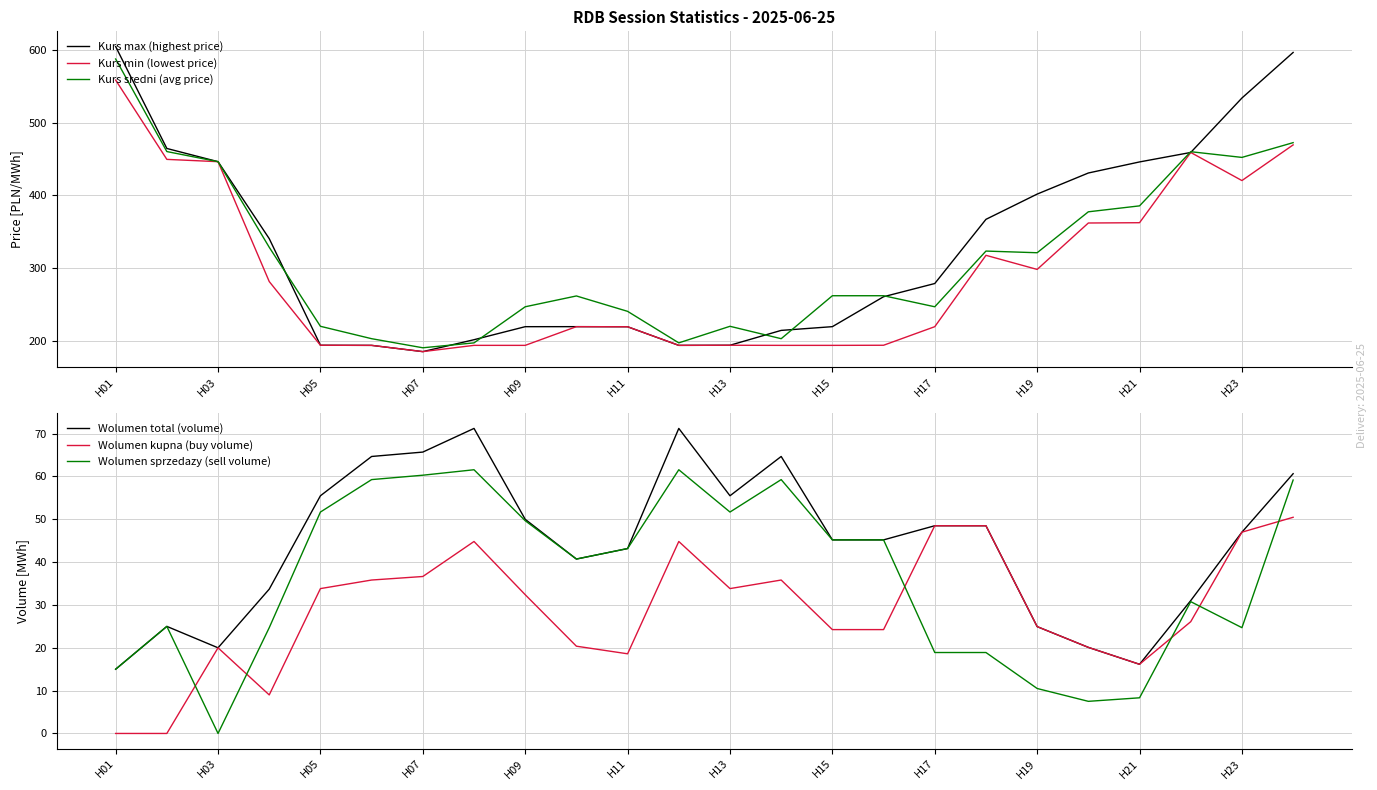

At which label does Kurs max (highest price) first exceed 279?

H01